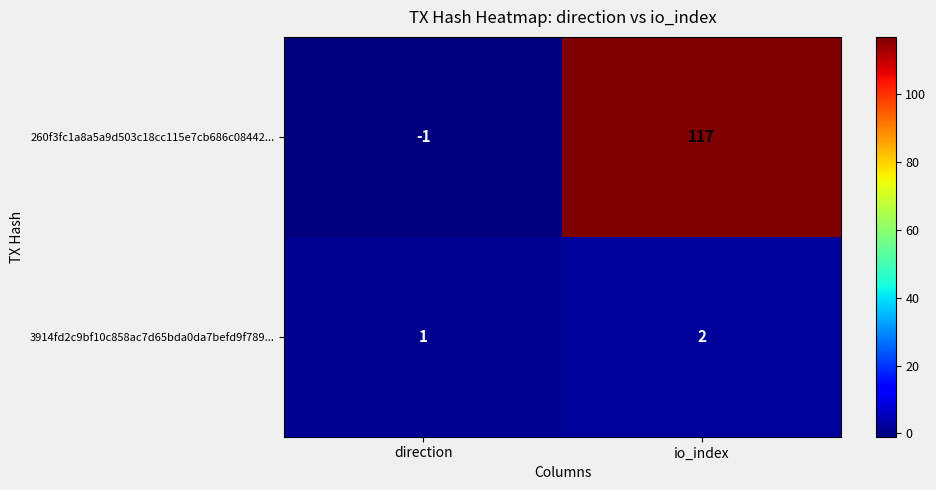

What is the sum of all 260f3fc1a8a5a9d503c18cc115e7cb686c08442... values?

116